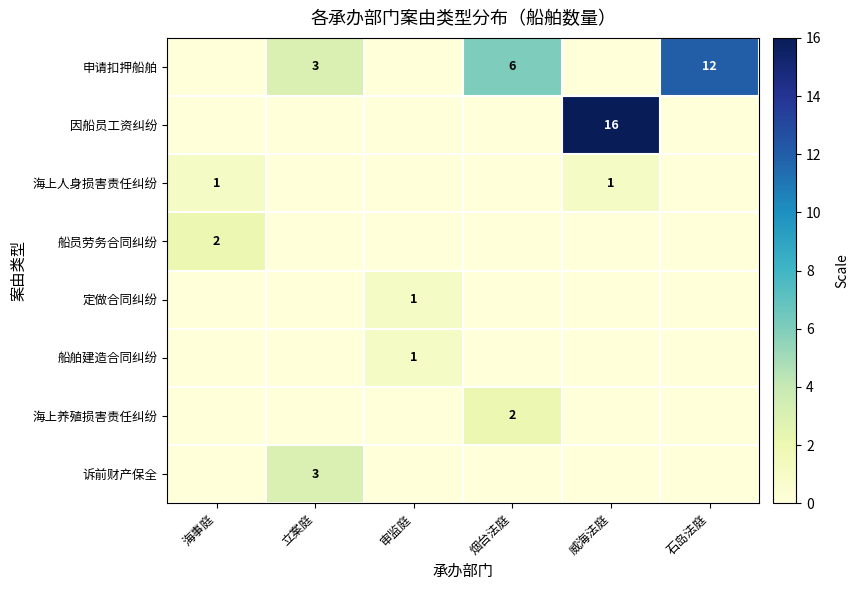

Where does the 申请扣押船舶 series first go above 3?

烟台法庭